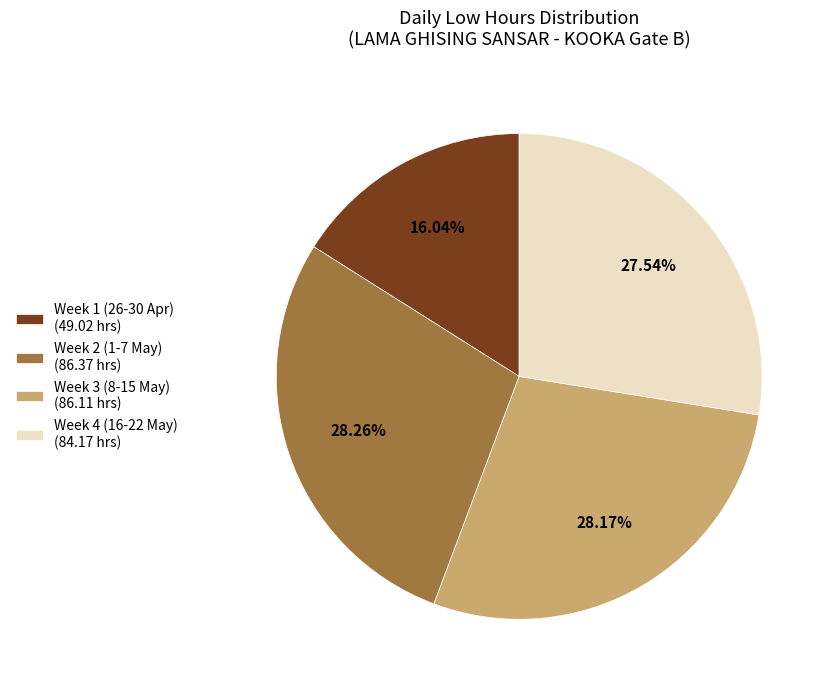

Does Week 4 (16-22 May) (84.17 hrs) represent more than half of the total?

No